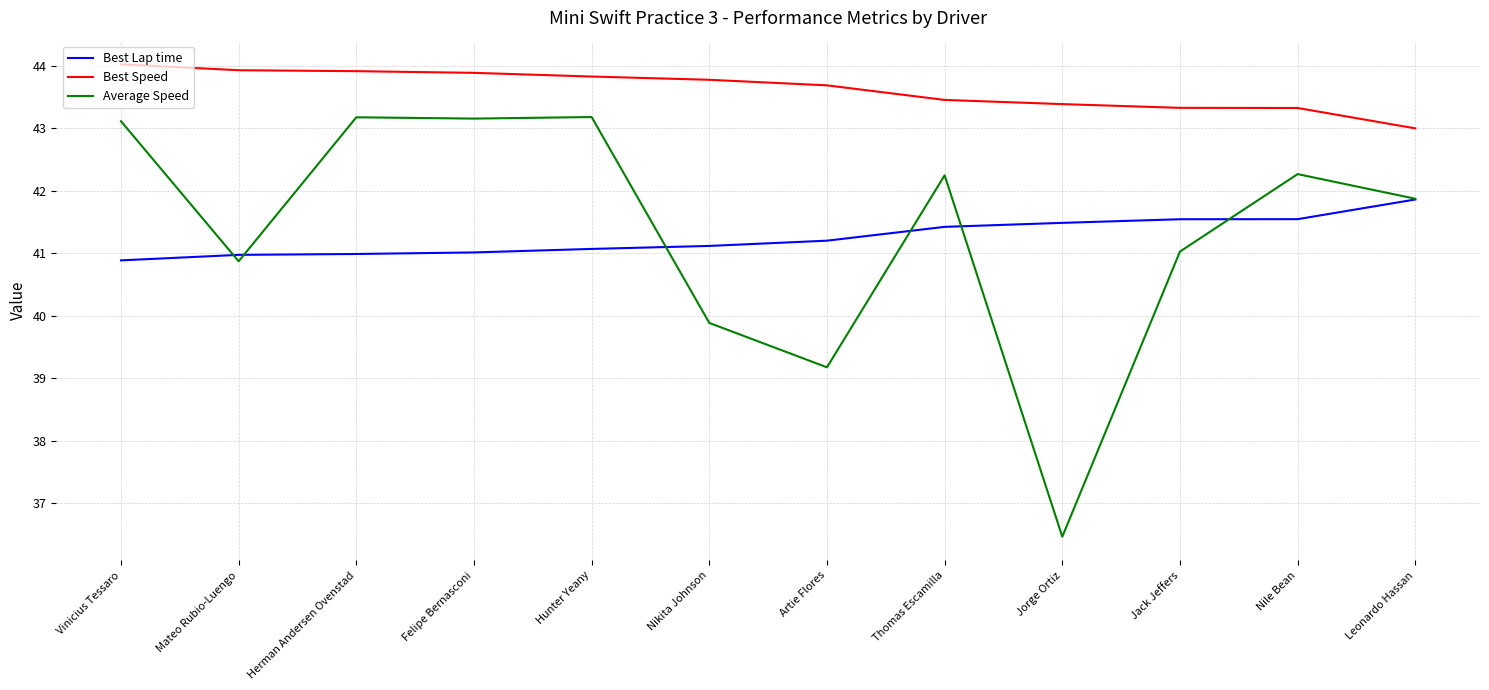

What is the total value across all series at Leonardo Hassan?

126.7